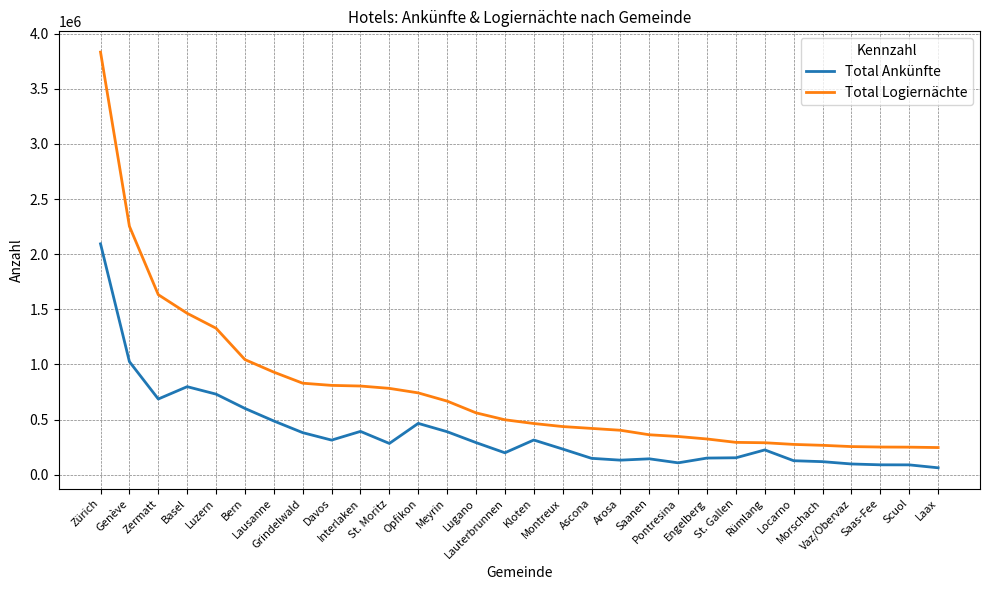

List the series in order of their overall mean, lowest first.

Total Ankünfte, Total Logiernächte